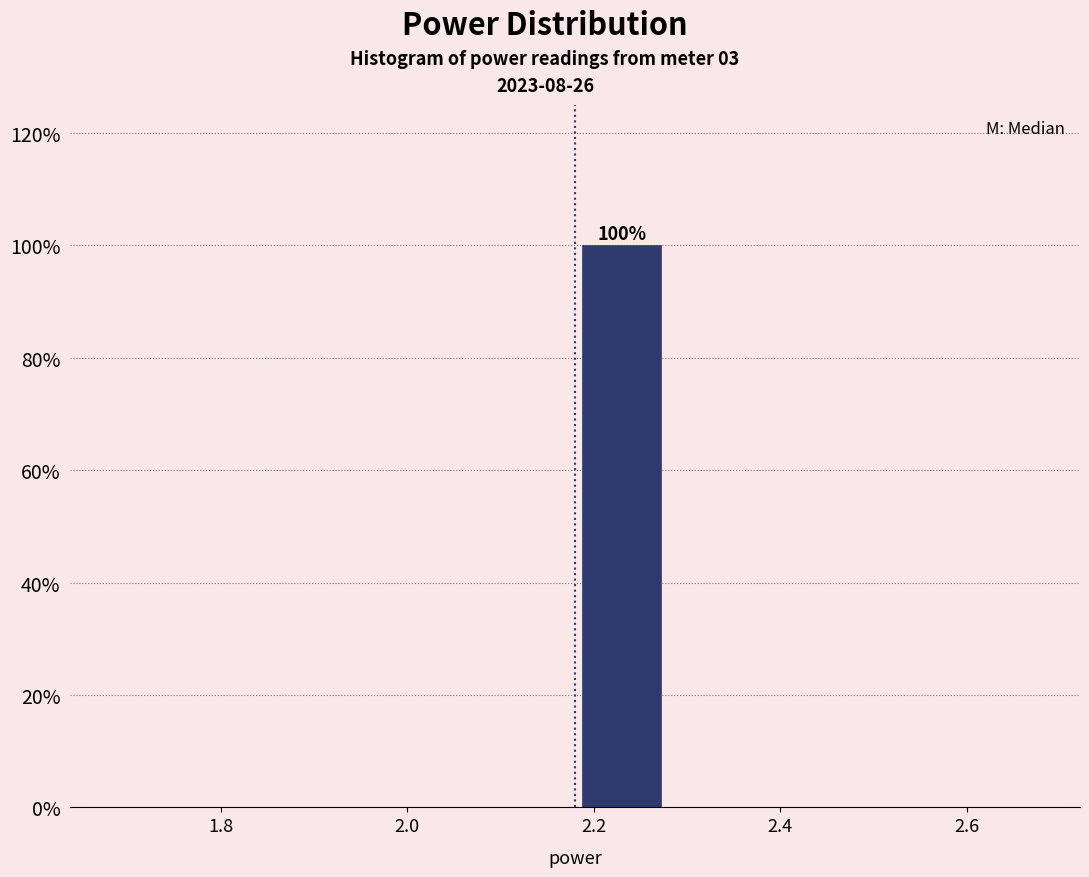

Which range on the x-axis has the tallest bar?

2.18 to 2.28